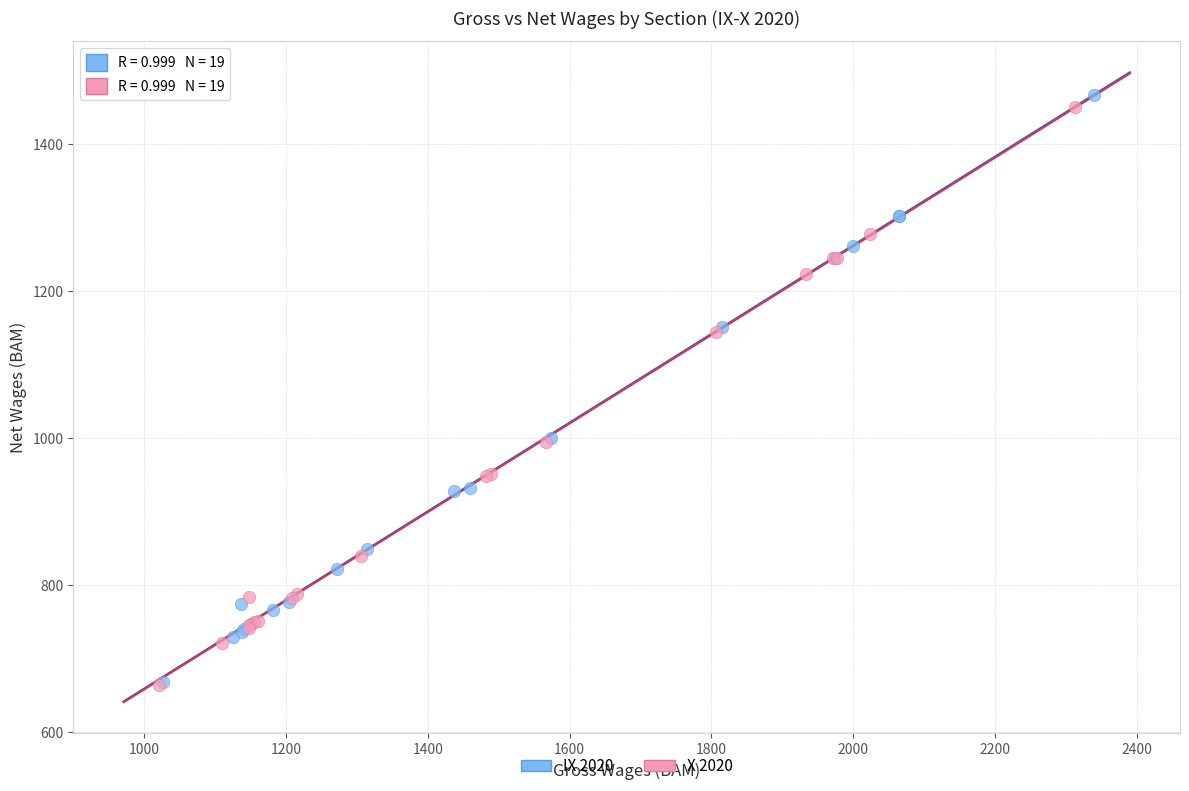

What are all the series names shown in the legend?

IX 2020, X 2020